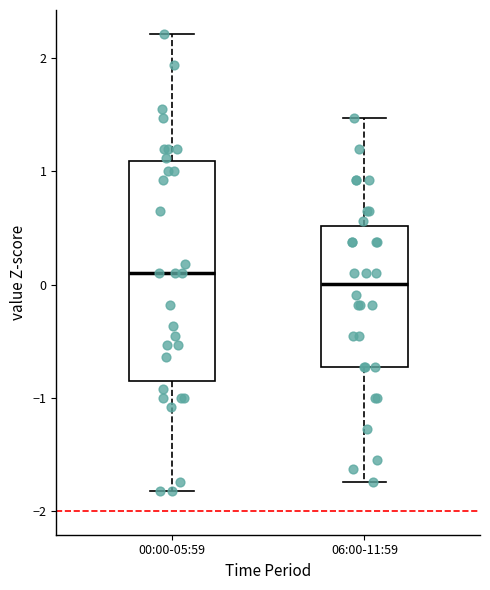

Reading left to right, read every box against the y-axis: the position of its median line, the range the box covers, and the ends of its whiskers. The values are not printed on the chart, so give them approximately, as read against the axis.

00:00-05:59: median 0.1, box -0.9 to 1.1, whiskers -1.8 to 2.2
06:00-11:59: median 0.0, box -0.7 to 0.5, whiskers -1.7 to 1.5